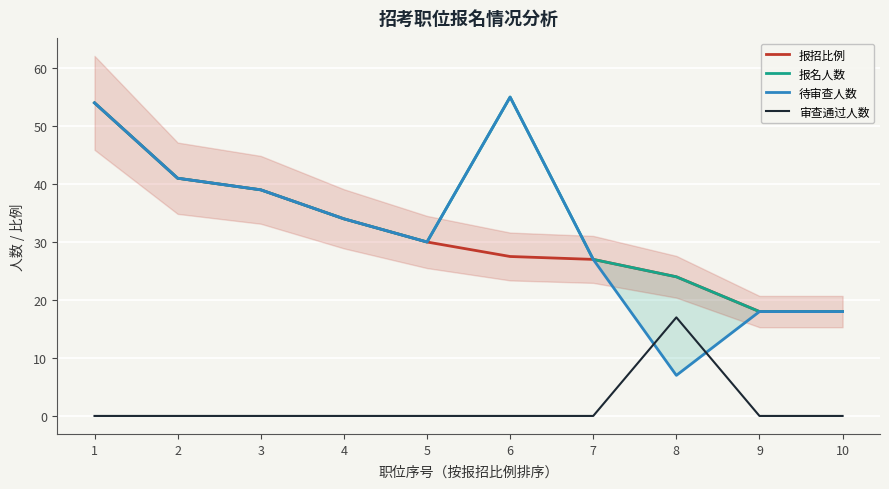

What is the sum of all 报招比例 values?

312.5